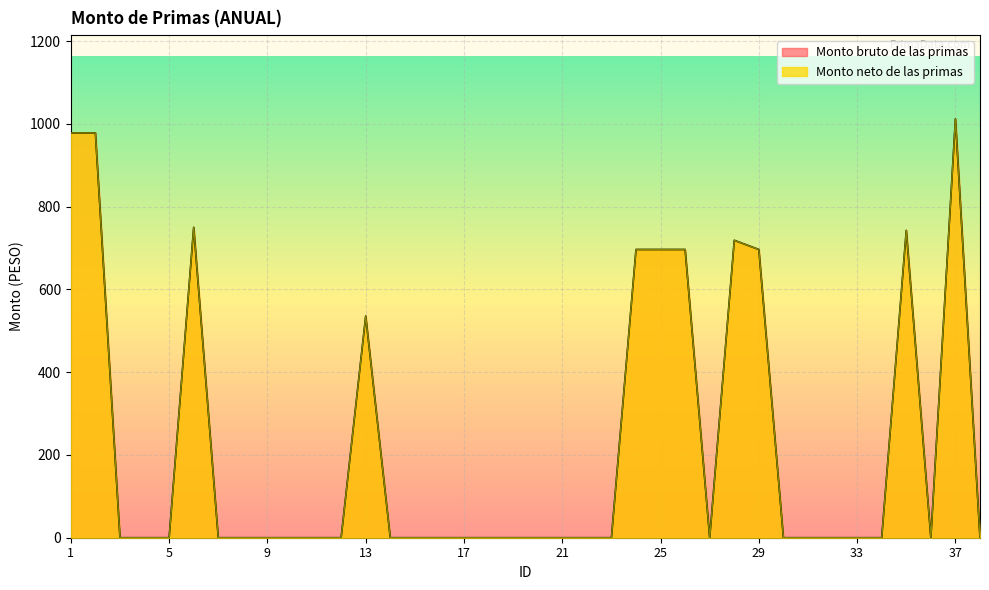

True or false: Monto bruto de las primas and Monto neto de las primas intersect in this chart.

False